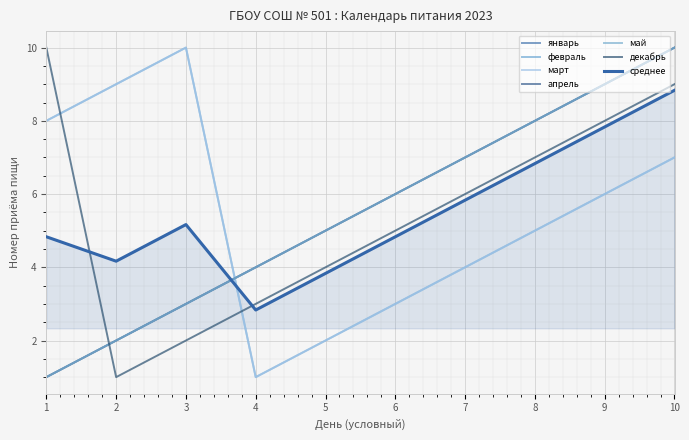

List the labels in order of декабрь value, largest first.

1, 10, 9, 8, 7, 6, 5, 4, 3, 2